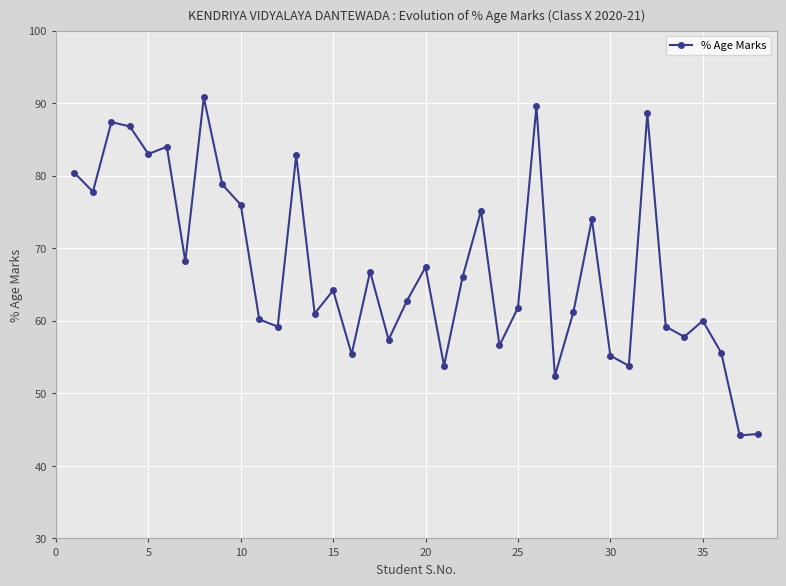

What is the difference between the second highest and second lowest values?

45.2